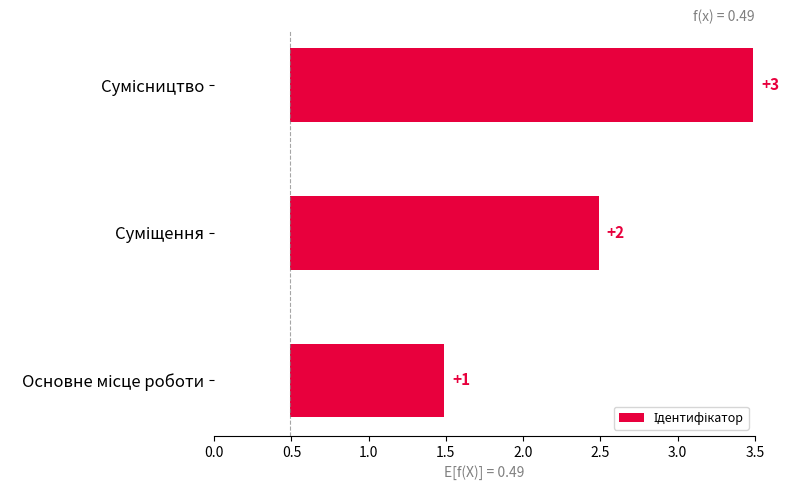

What is the difference between the second highest and minimum values?

1